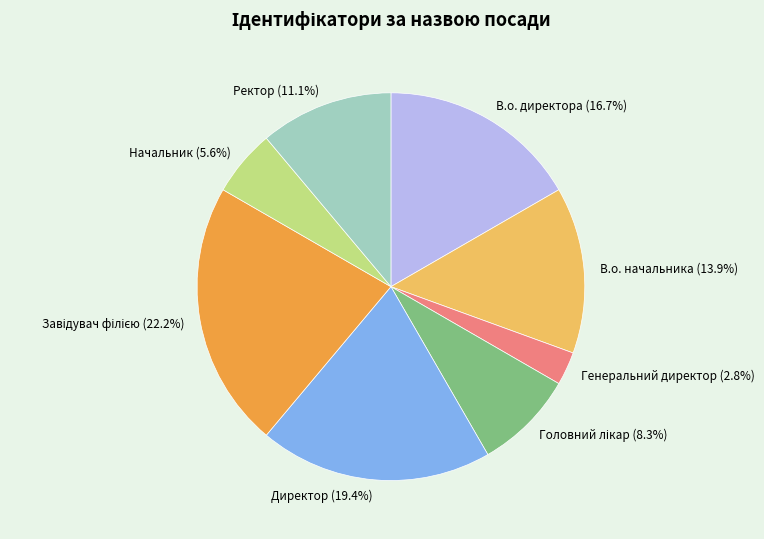

How much of the chart is everything except Ректор?

88.9%